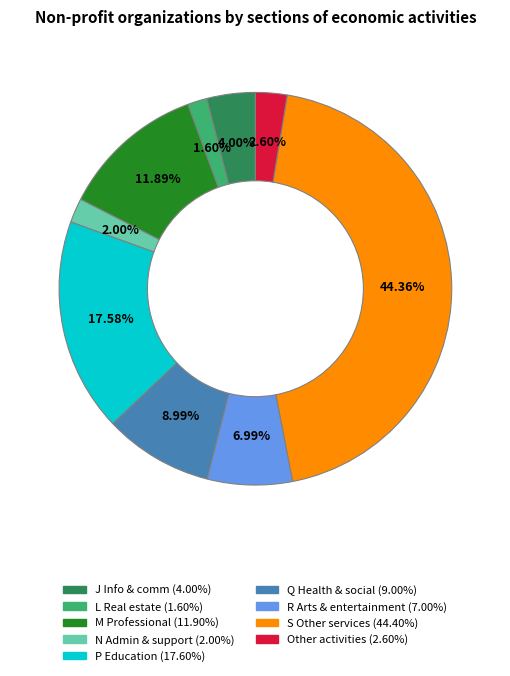

Does any single category account for the majority?

No